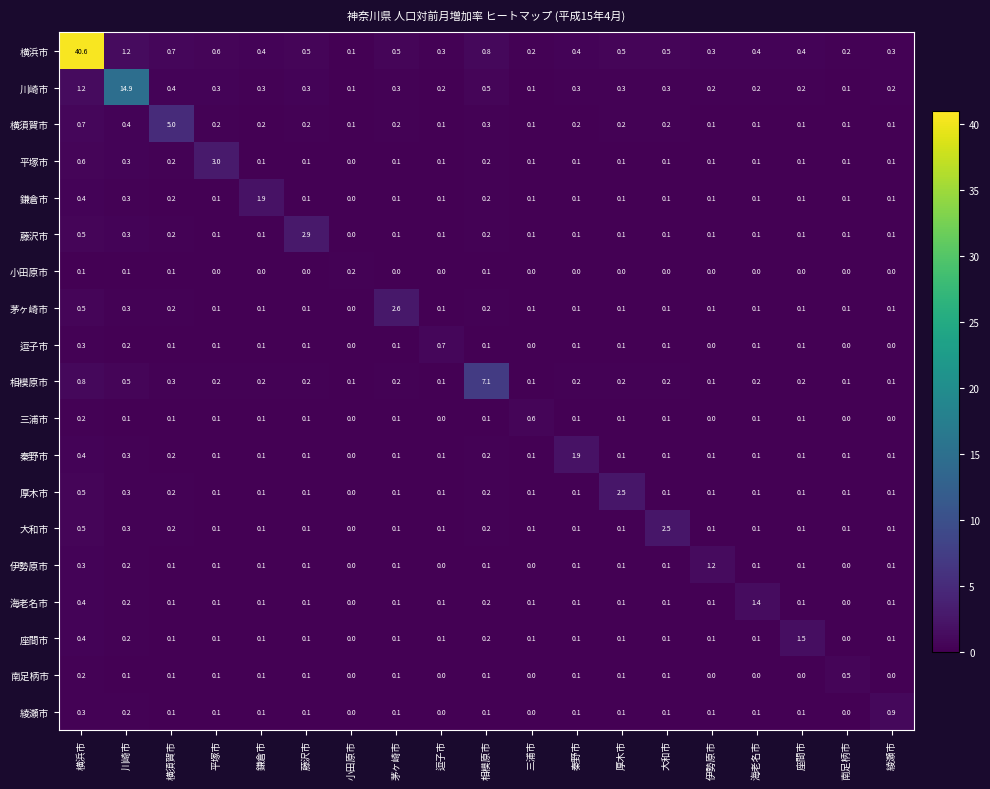

Which series changed the most between 藤沢市 and 茅ヶ崎市?

藤沢市